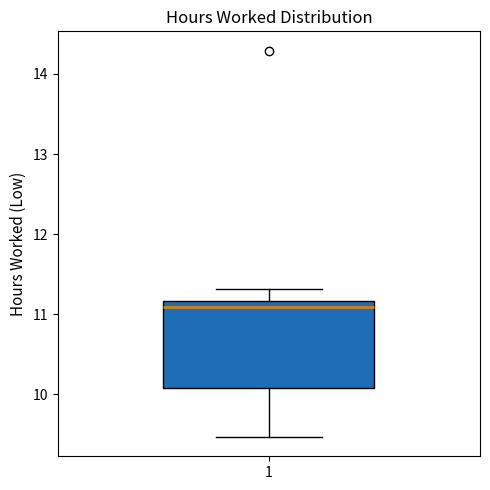

Where does the upper whisker of the box at x = 1 end on the y-axis? The values are not printed on the chart, so give them approximately, as read against the axis.

11.3